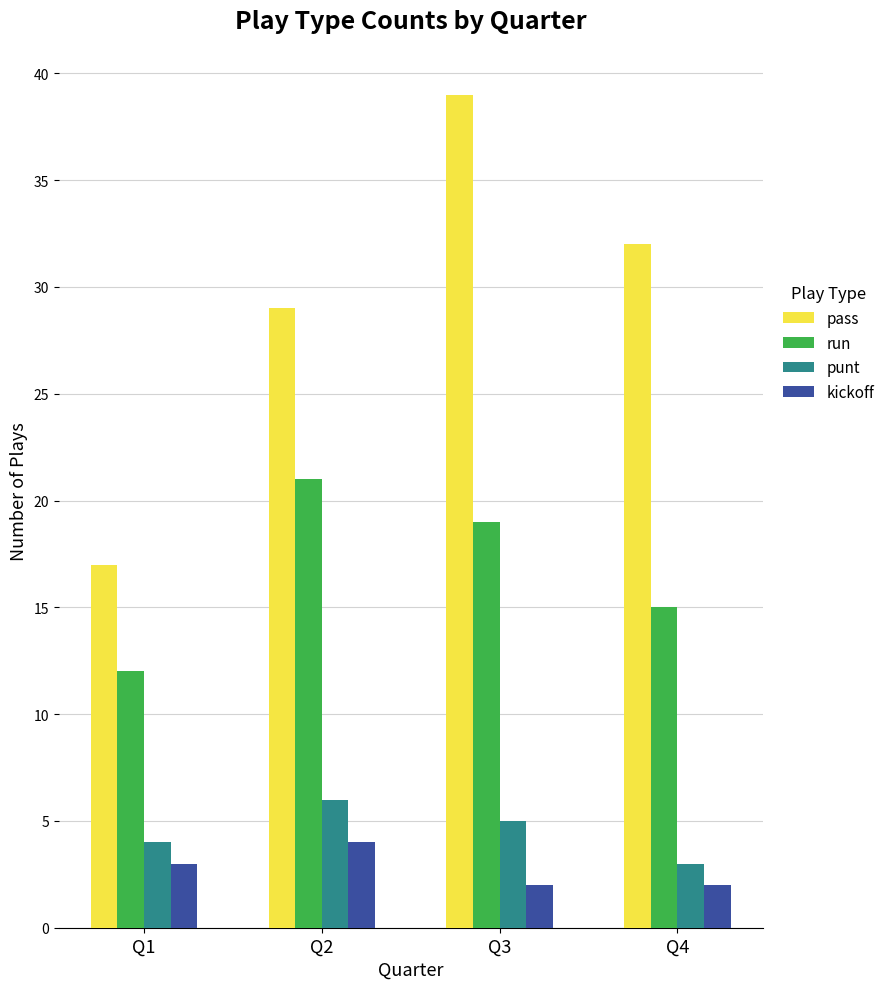

Reading right to left, what are all the values shown in this chart?

pass: 32	39	29	17
run: 15	19	21	12
punt: 3	5	6	4
kickoff: 2	2	4	3